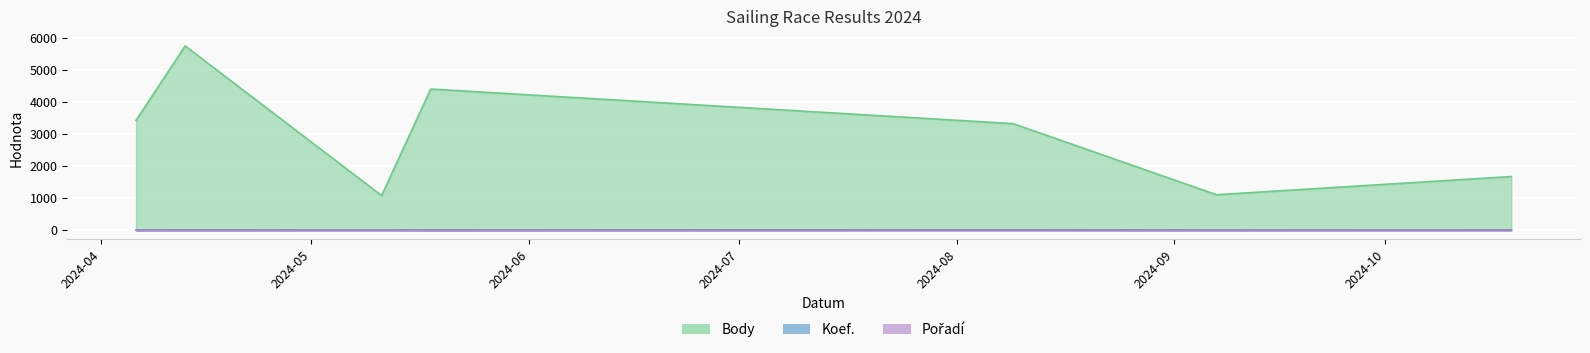

The value of Body at 2024-04-13 is 5748. True or false?

True